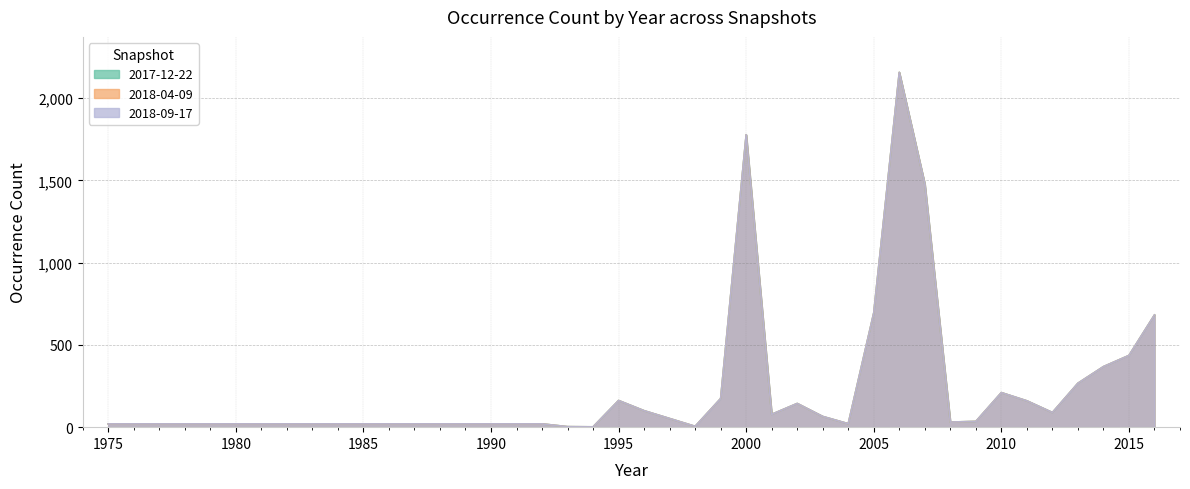

True or false: 2018-09-17 and 2018-04-09 cross at least once.

False